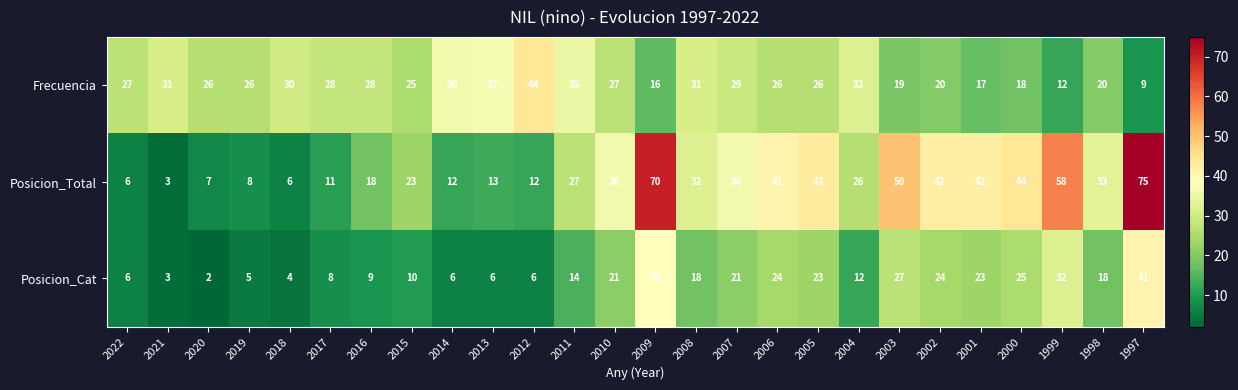

At which label is Posicion_Total closest to 39?

2006